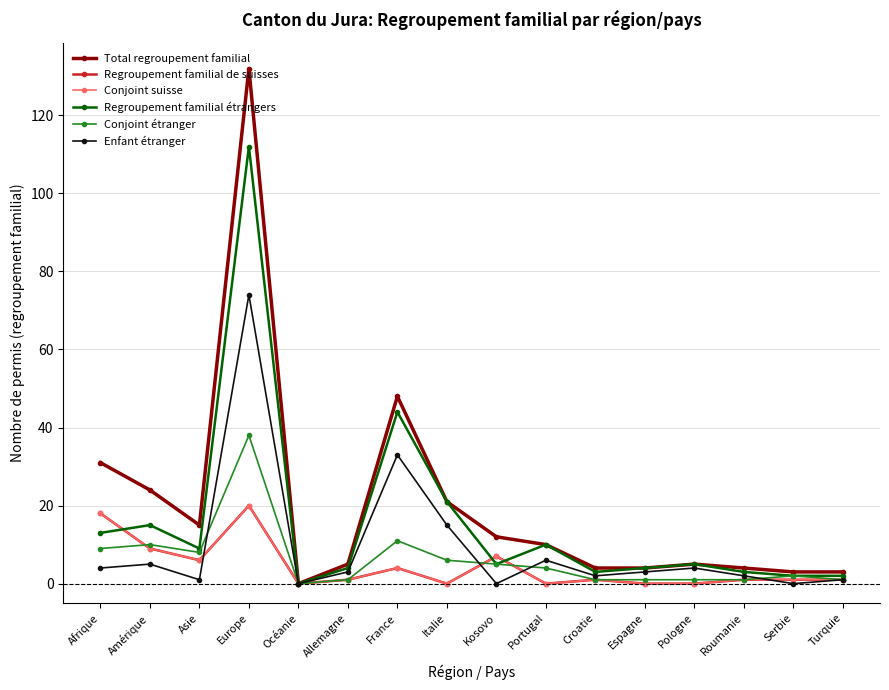

Reading left to right, list all the values displayed in this chart.

Total regroupement familial: 31	24	15	132	0	5	48	21	12	10	4	4	5	4	3	3
Regroupement familial de suisses: 18	9	6	20	0	1	4	0	7	0	1	0	0	1	1	1
Conjoint suisse: 18	9	6	20	0	1	4	0	7	0	1	0	0	1	1	1
Regroupement familial étrangers: 13	15	9	112	0	4	44	21	5	10	3	4	5	3	2	2
Conjoint étranger: 9	10	8	38	0	1	11	6	5	4	1	1	1	1	2	1
Enfant étranger: 4	5	1	74	0	3	33	15	0	6	2	3	4	2	0	1